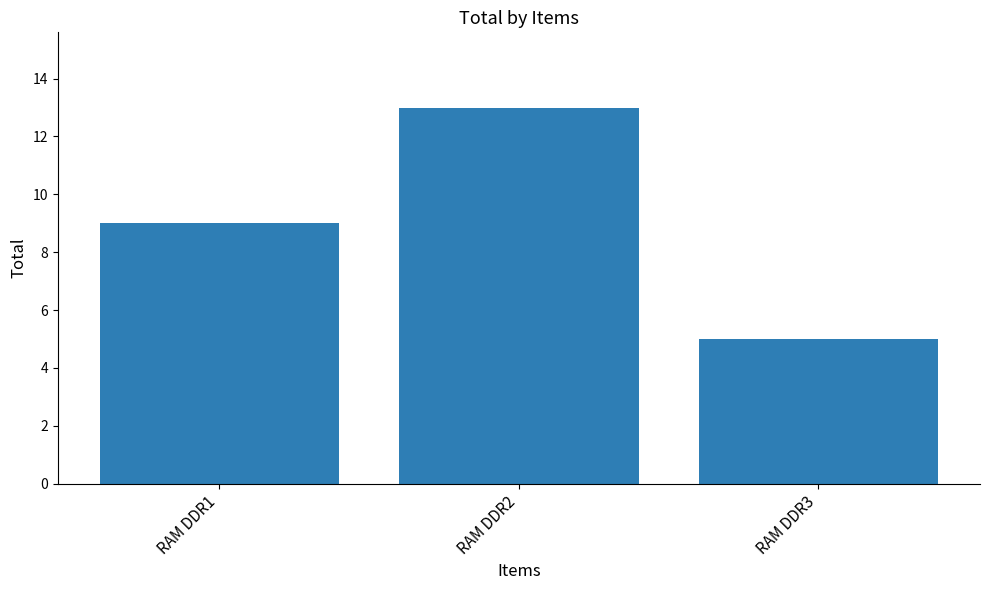

Which label corresponds to the smallest value in the chart?

RAM DDR3